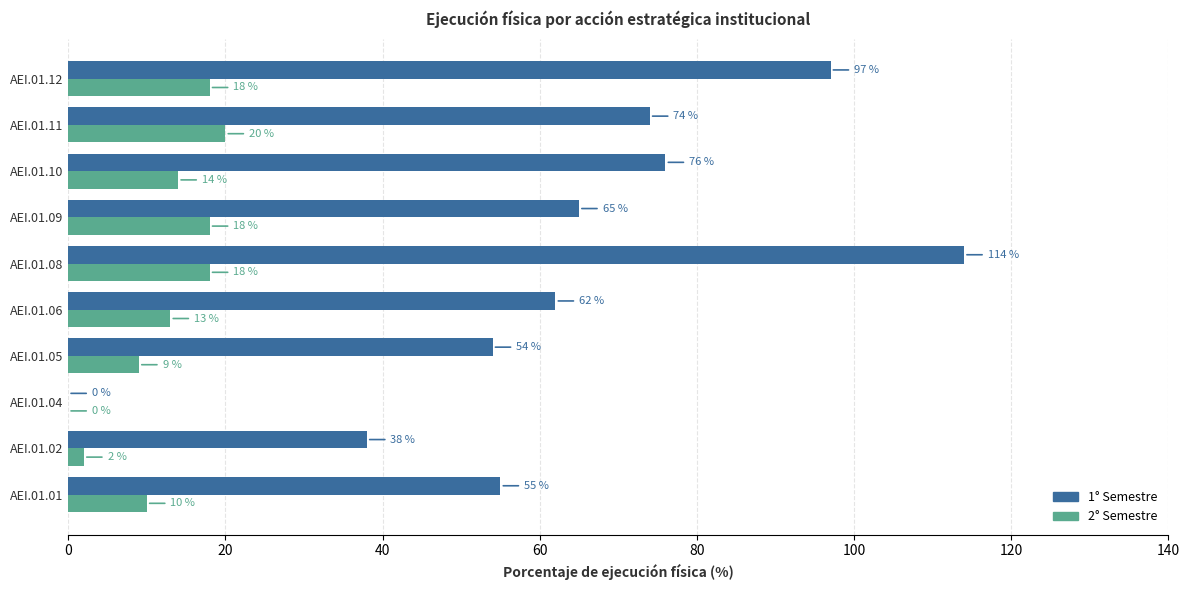

Is the value of 1° Semestre at AEI.01.04 greater than the value of 2° Semestre at AEI.01.10?

No